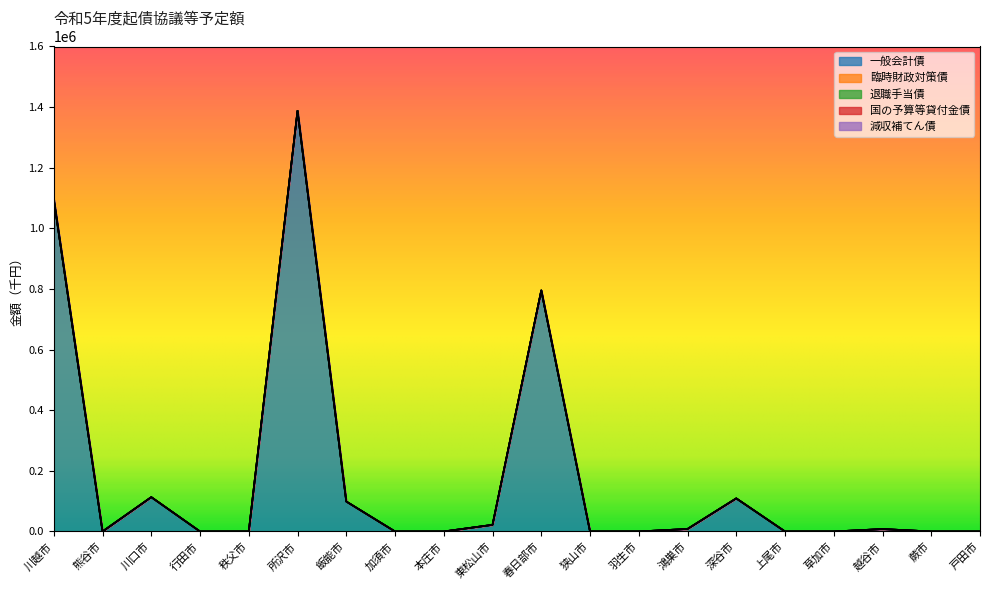

Reading left to right, extract all data points from this chart.

一般会計債: 川越市=1096200	熊谷市=0	川口市=113300	行田市=0	秩父市=0	所沢市=1388000	飯能市=98900	加須市=0	本庄市=0	東松山市=21900	春日部市=795300	狭山市=0	羽生市=0	鴻巣市=8300	深谷市=109200	上尾市=0	草加市=0	越谷市=8000	蕨市=0	戸田市=0
臨時財政対策債: 川越市=0	熊谷市=0	川口市=0	行田市=0	秩父市=0	所沢市=0	飯能市=0	加須市=0	本庄市=0	東松山市=0	春日部市=0	狭山市=0	羽生市=0	鴻巣市=0	深谷市=0	上尾市=0	草加市=0	越谷市=0	蕨市=0	戸田市=0
退職手当債: 川越市=0	熊谷市=0	川口市=0	行田市=0	秩父市=0	所沢市=0	飯能市=0	加須市=0	本庄市=0	東松山市=0	春日部市=0	狭山市=0	羽生市=0	鴻巣市=0	深谷市=0	上尾市=0	草加市=0	越谷市=0	蕨市=0	戸田市=0
国の予算等貸付金債: 川越市=0	熊谷市=0	川口市=0	行田市=0	秩父市=0	所沢市=0	飯能市=0	加須市=0	本庄市=0	東松山市=0	春日部市=0	狭山市=0	羽生市=0	鴻巣市=0	深谷市=0	上尾市=0	草加市=0	越谷市=0	蕨市=0	戸田市=0
減収補てん債: 川越市=0	熊谷市=0	川口市=0	行田市=0	秩父市=0	所沢市=0	飯能市=0	加須市=0	本庄市=0	東松山市=0	春日部市=0	狭山市=0	羽生市=0	鴻巣市=0	深谷市=0	上尾市=0	草加市=0	越谷市=0	蕨市=0	戸田市=0